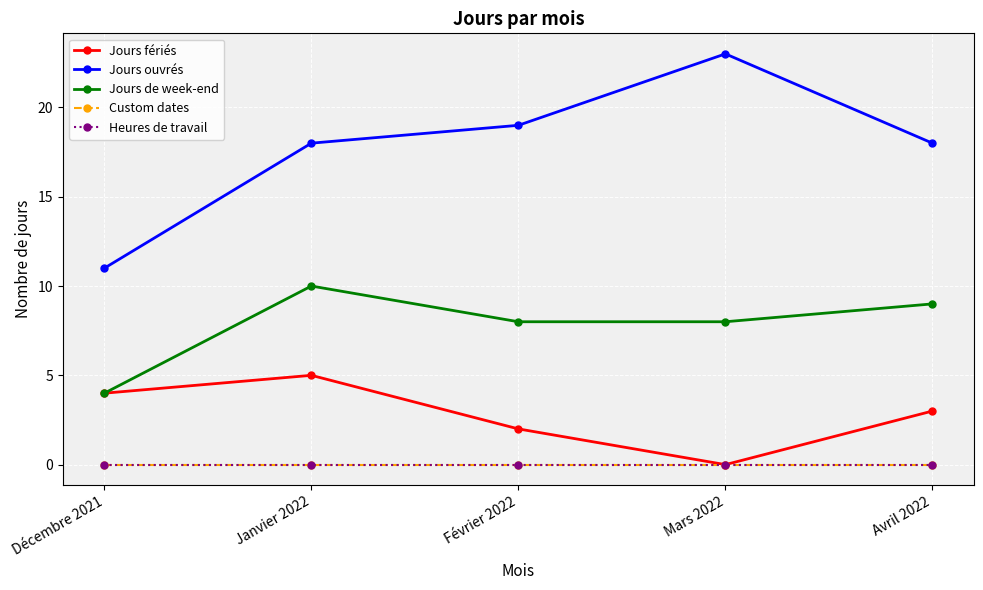

Is this an area chart (filled region under the line)?

No